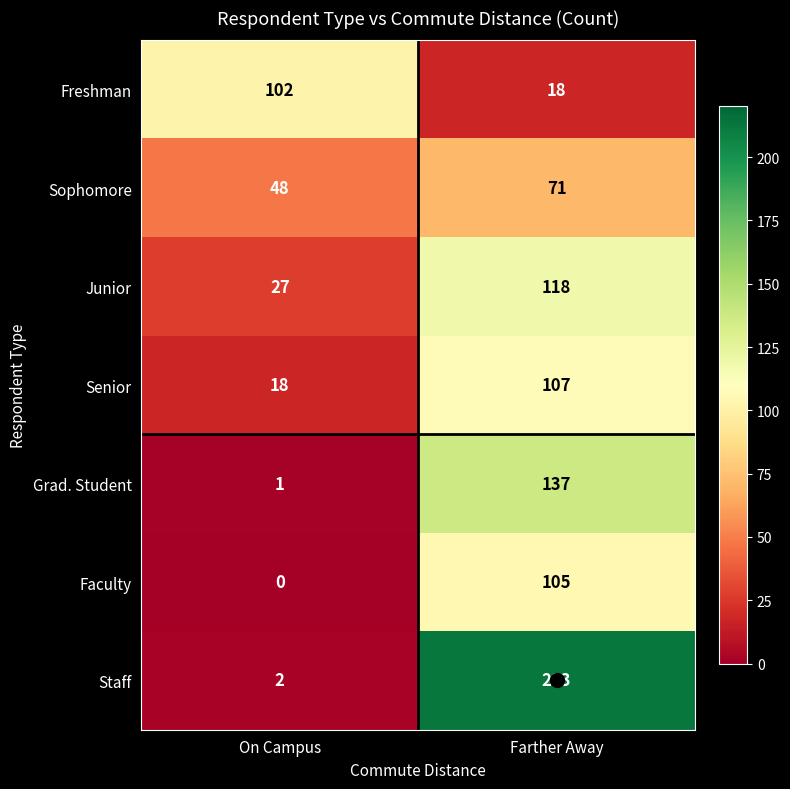

What is the lowest value of the Sophomore series?

48